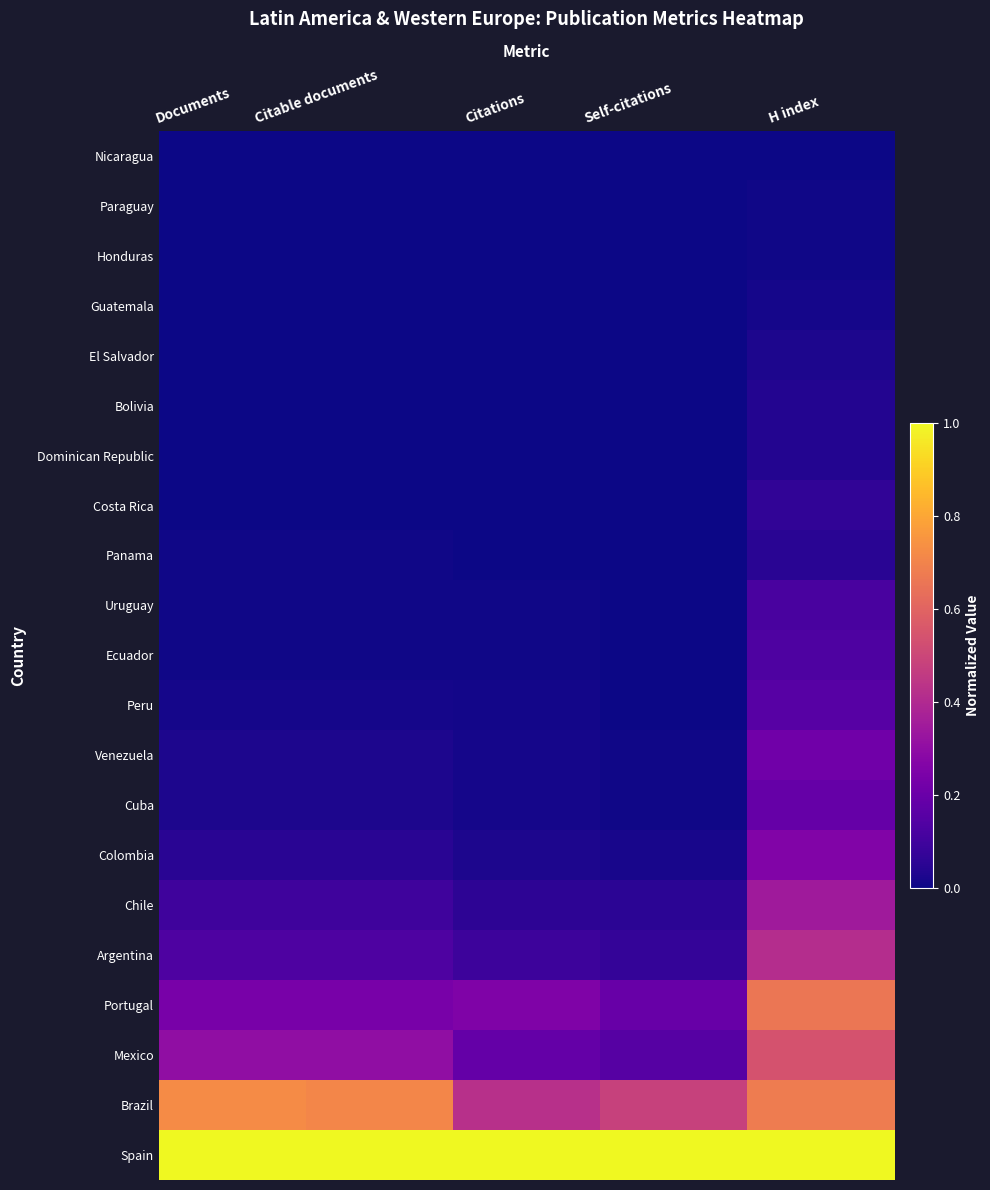

At which category is the sum across all series the highest?

H index